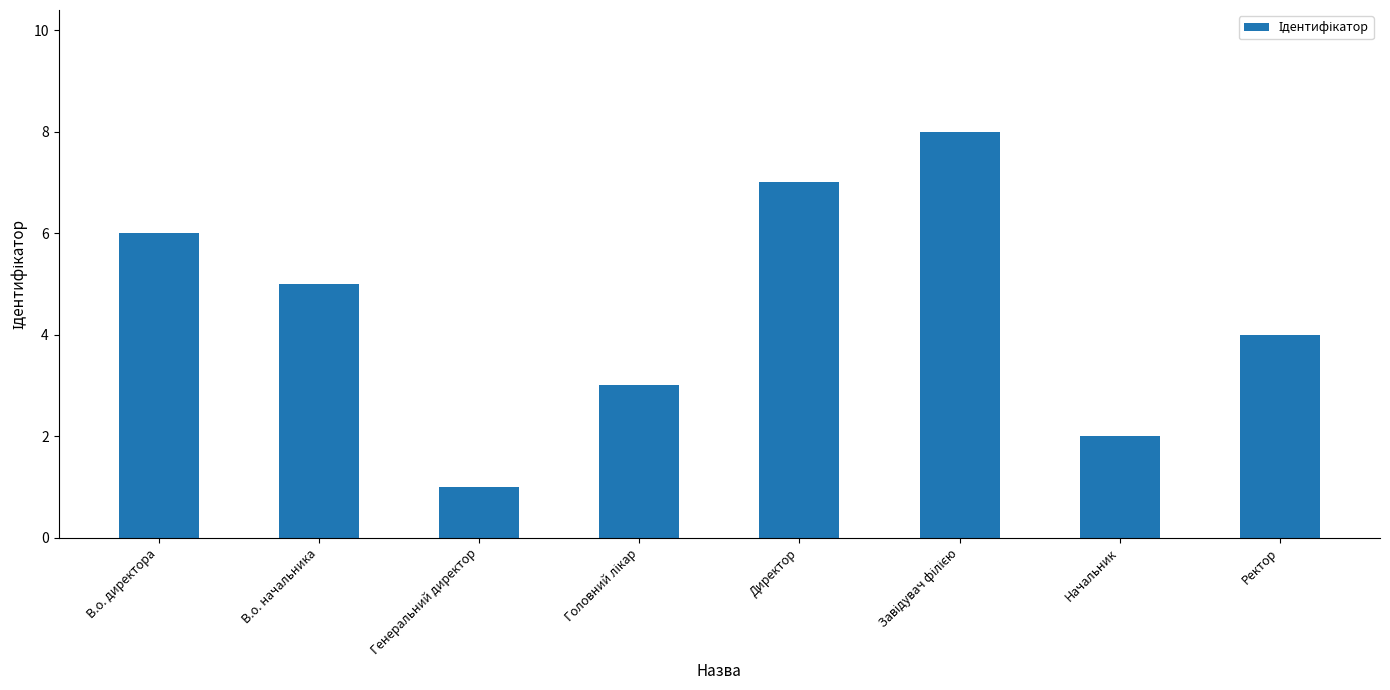

Where is the data nearest to the value 4?

Ректор